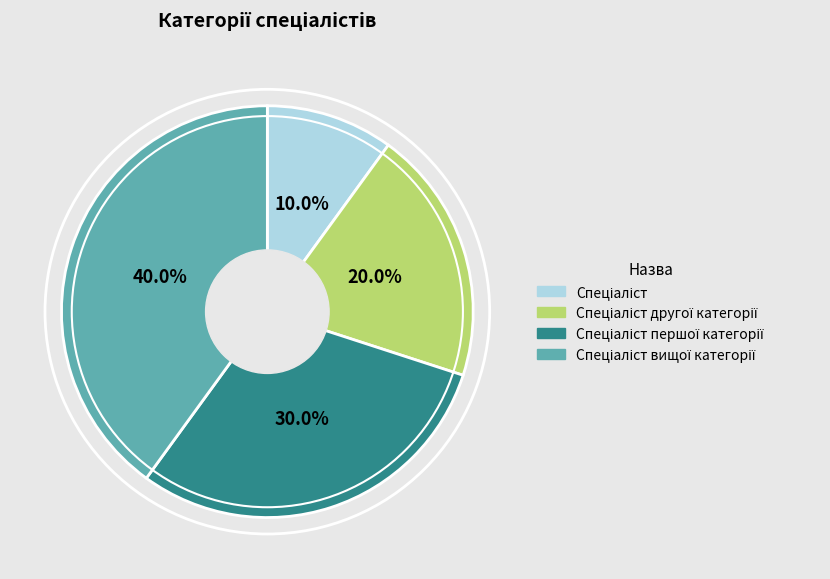

Is there a majority slice in this chart?

No